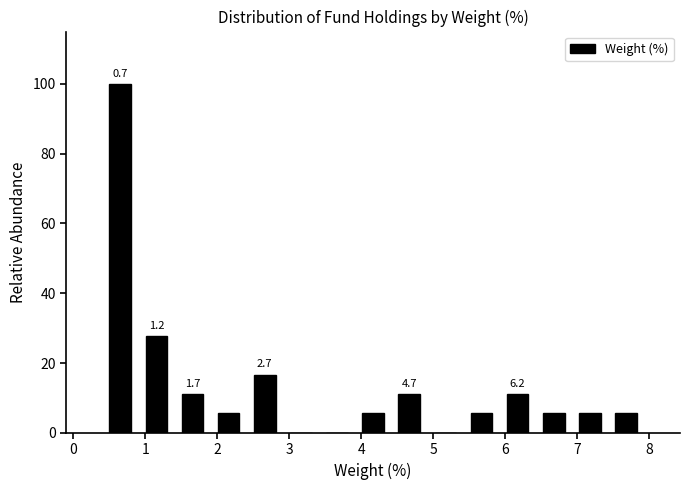

Which range on the x-axis has the tallest bar?

0.4 to 0.9